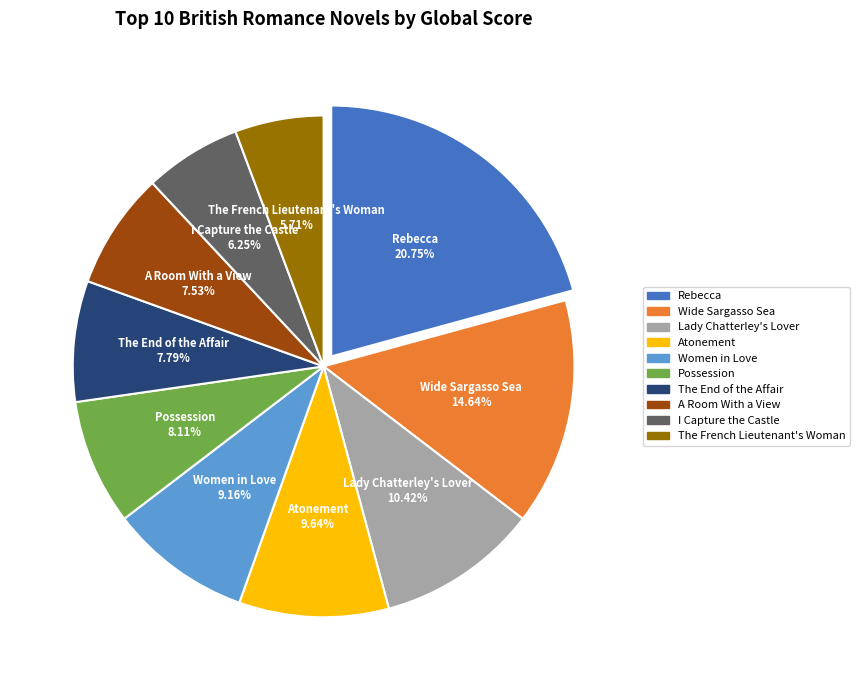

Which has a higher value, I Capture the Castle or The French Lieutenant's Woman?

I Capture the Castle